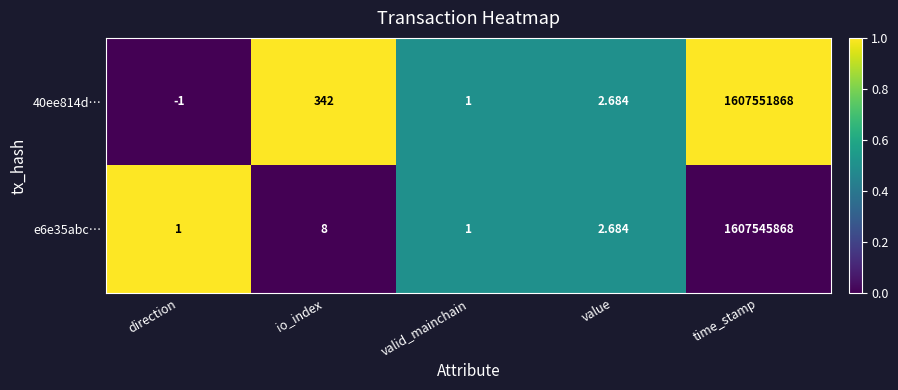

How many data points does each series have?

5